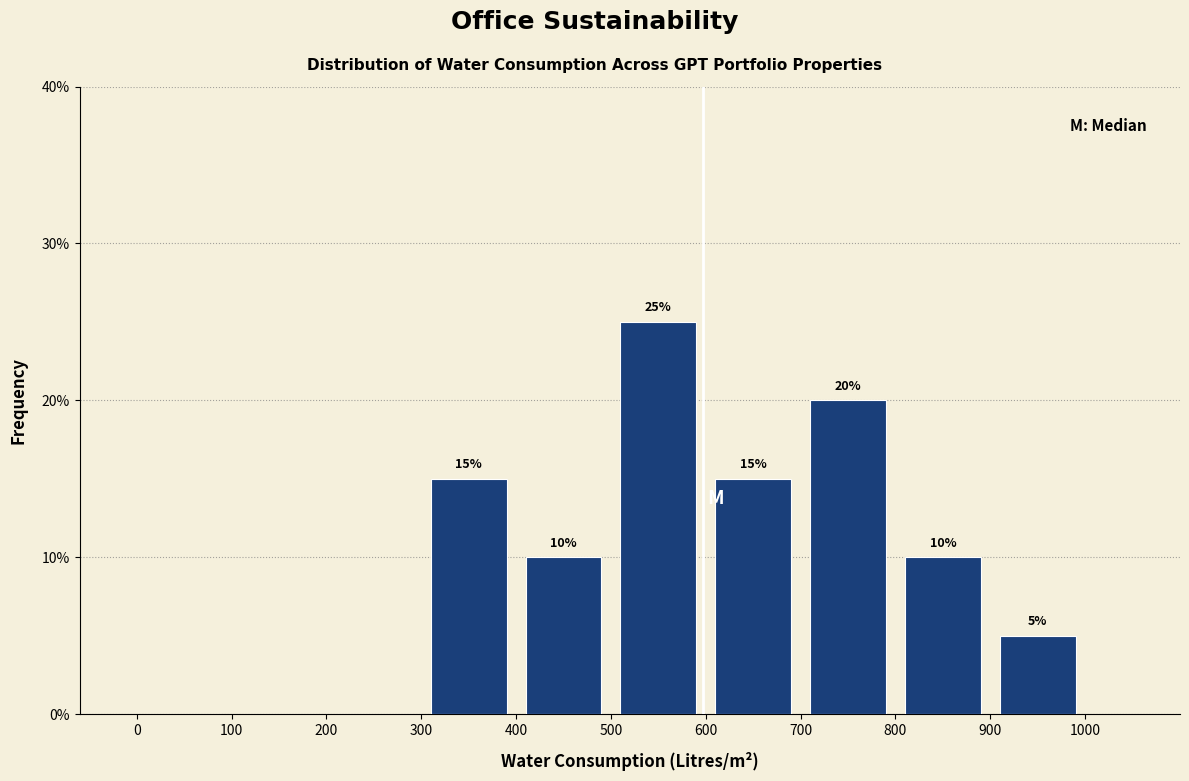

Which range on the x-axis has the tallest bar?

500 to 600